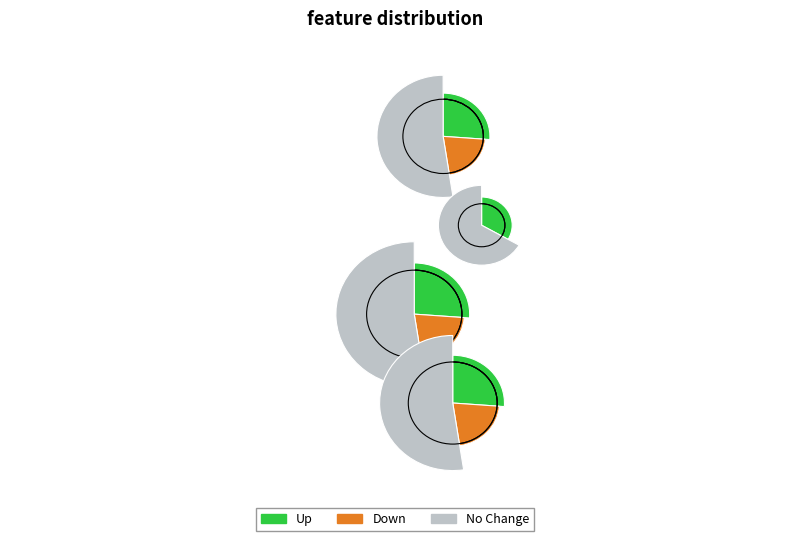

To the nearest percent, what is the average slice percentage?

33%